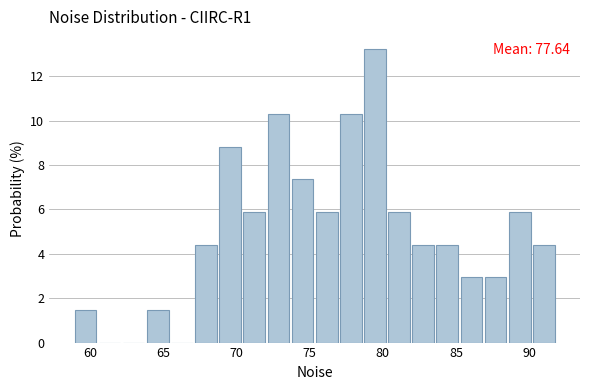

Around what value on the x-axis is the tallest bar? Give the approximate position of its centre, as read against the axis.

79.5